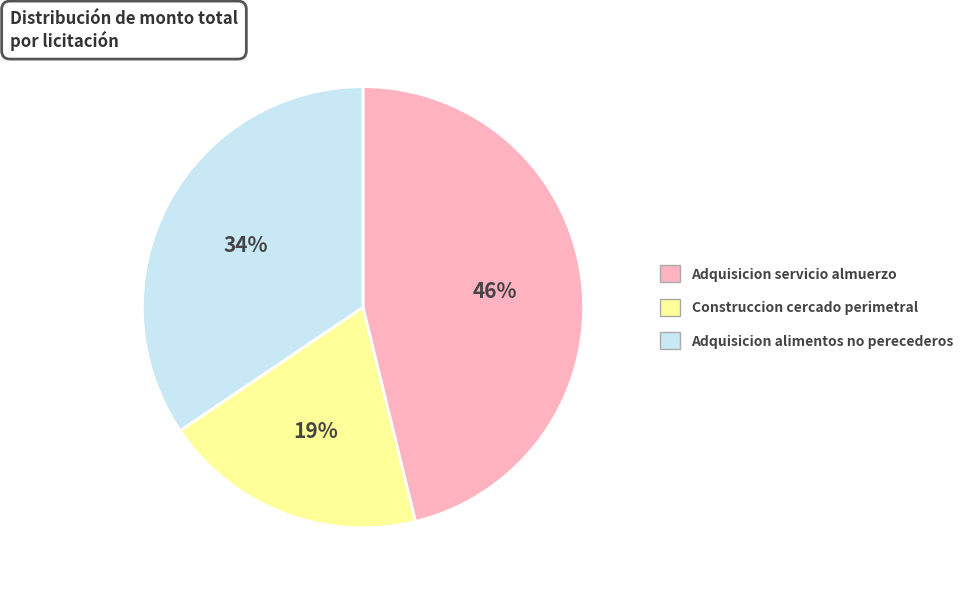

Which category has the smallest portion of the pie?

Construccion cercado perimetral